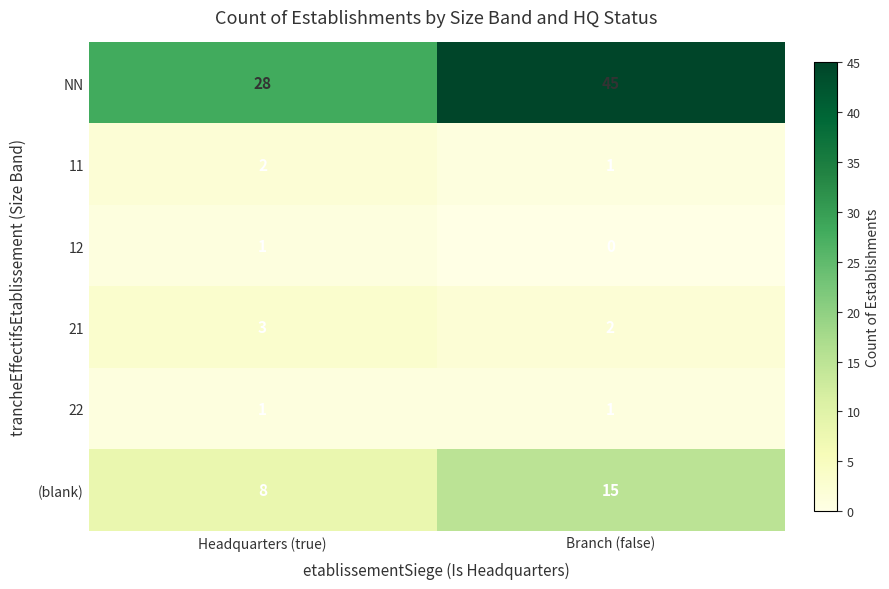

Which series has the largest range (max minus min)?

NN